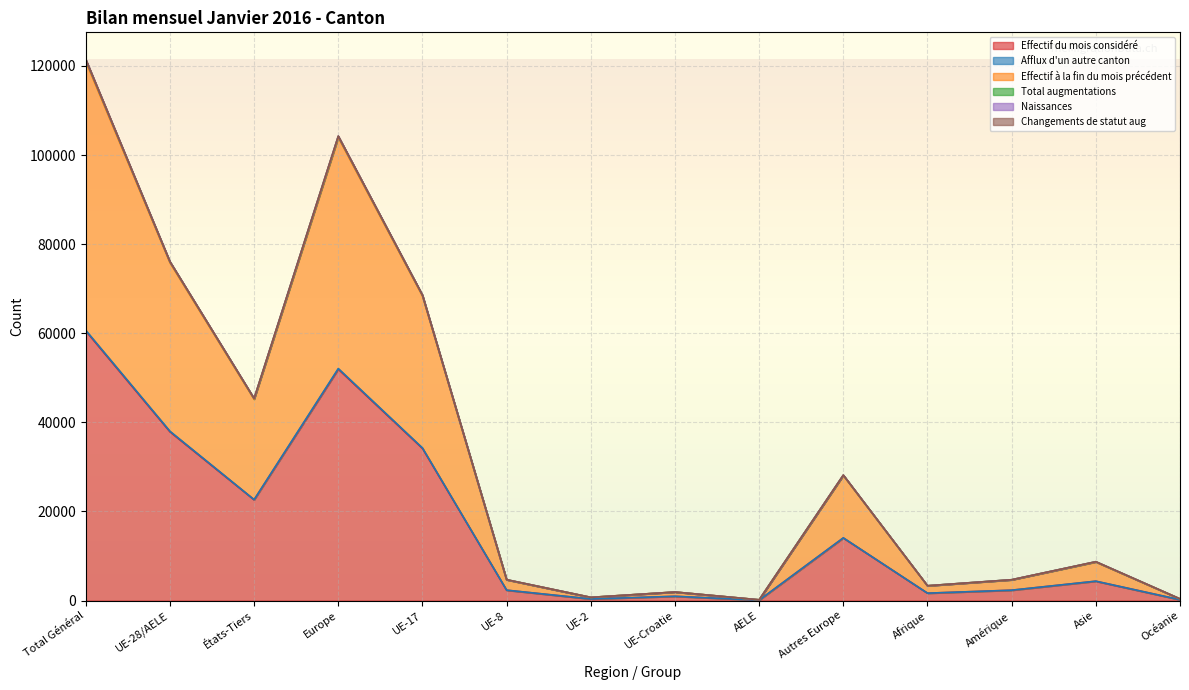

The Effectif du mois considéré series shows 5378 at États-Tiers. True or false?

False